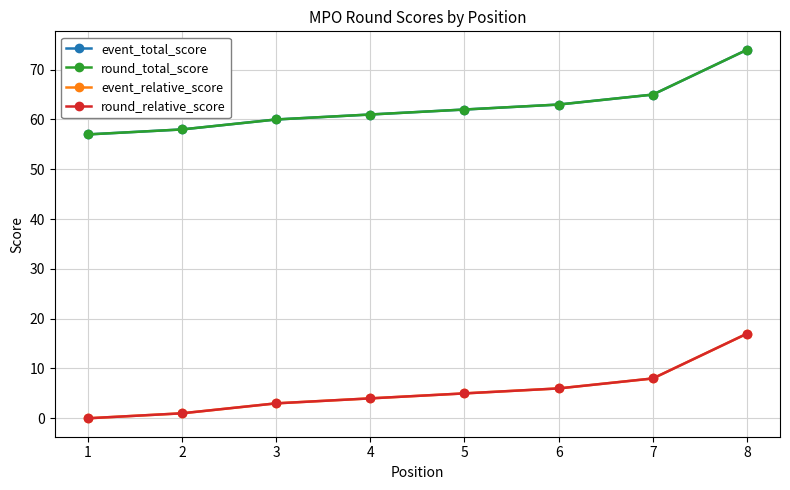

Is the value of event_relative_score at 7 greater than the value of round_total_score at 8?

No